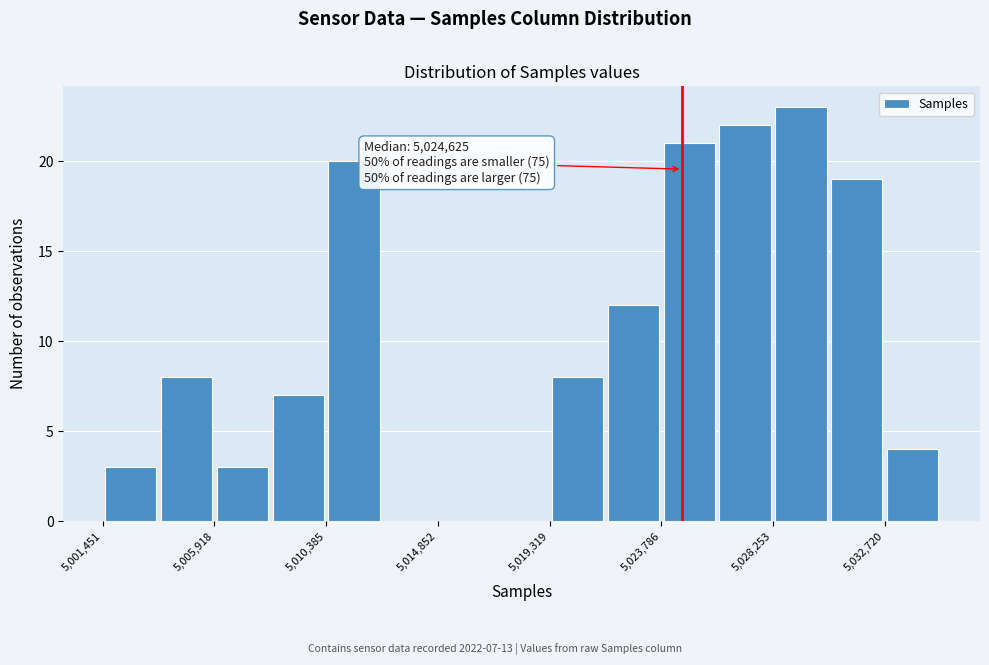

Over which range of the x-axis is the bar tallest?

5028500 to 5030500